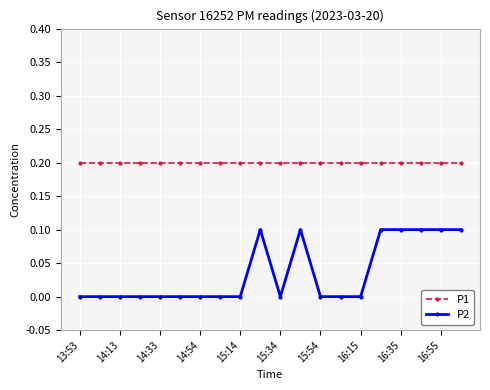

Which series has the largest total across all categories?

P1